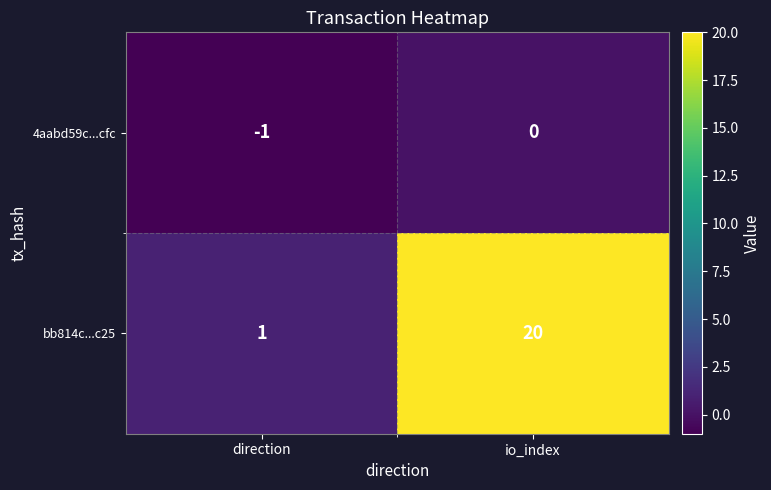

Which category has the lowest value in the 4aabd59c...cfc series?

direction